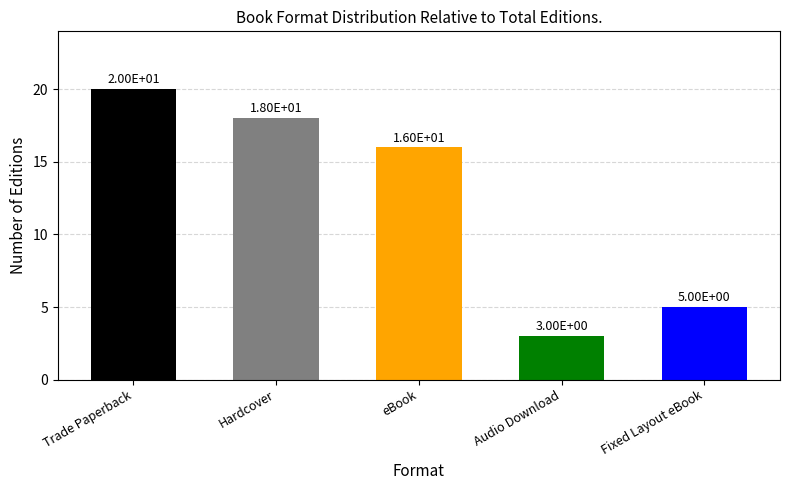

Reading left to right, transcribe all the data shown in this chart.

Trade Paperback=20	Hardcover=18	eBook=16	Audio Download=3	Fixed Layout eBook=5